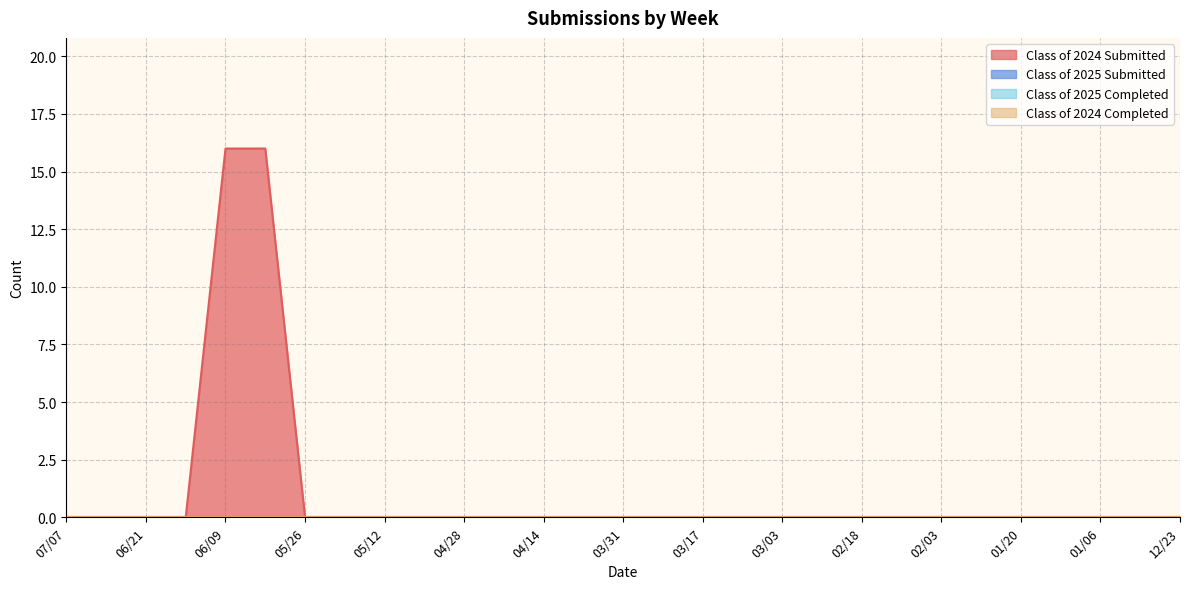

Reading left to right, list all the values displayed in this chart.

Class of 2024 Submitted: 0	0	0	0	16	16	0	0	0	0	0	0	0	0	0	0	0	0	0	0	0	0	0	0	0	0	0	0	0
Class of 2025 Submitted: 0	0	0	0	0	0	0	0	0	0	0	0	0	0	0	0	0	0	0	0	0	0	0	0	0	0	0	0	0
Class of 2025 Completed: 0	0	0	0	0	0	0	0	0	0	0	0	0	0	0	0	0	0	0	0	0	0	0	0	0	0	0	0	0
Class of 2024 Completed: 0	0	0	0	0	0	0	0	0	0	0	0	0	0	0	0	0	0	0	0	0	0	0	0	0	0	0	0	0